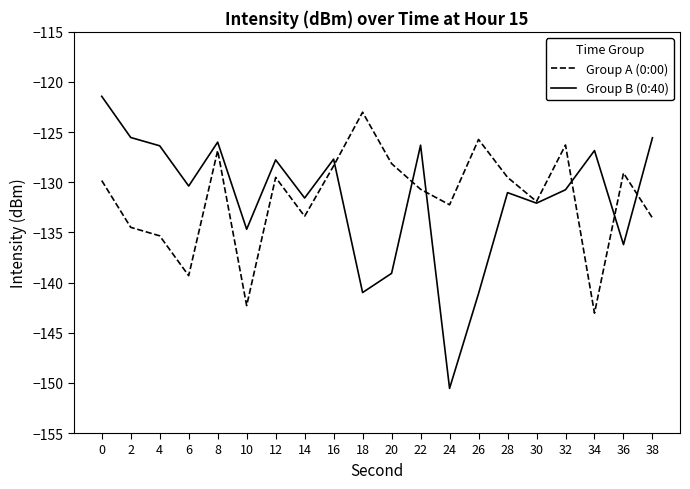

In Group B (0:40), how many points are lower than both neighbors (excluding endpoints)?

7